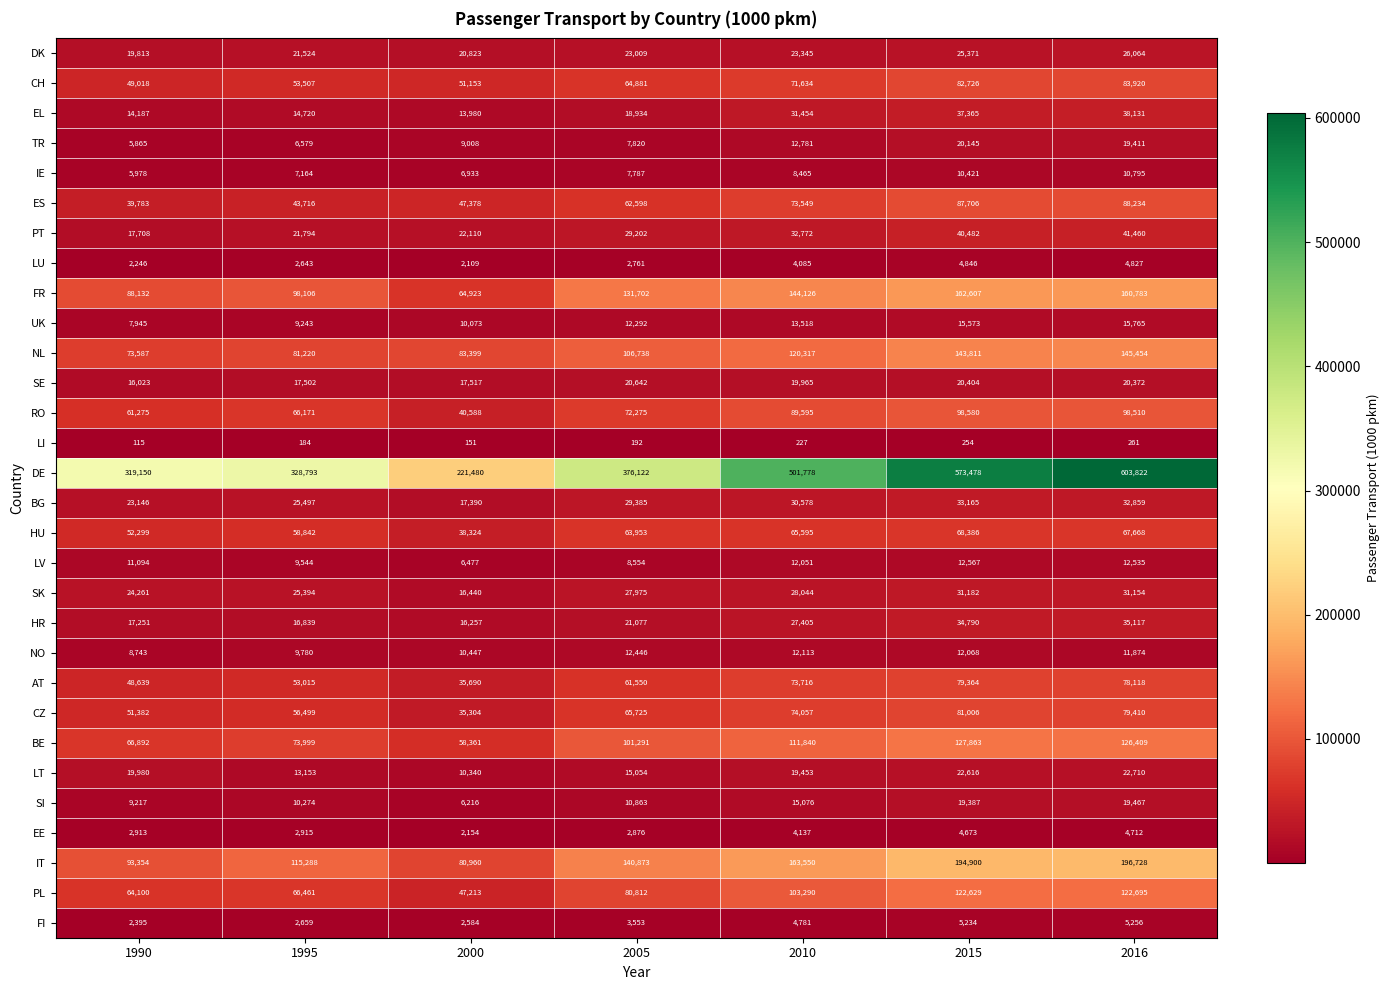

At which label does AT reach its minimum?

2000